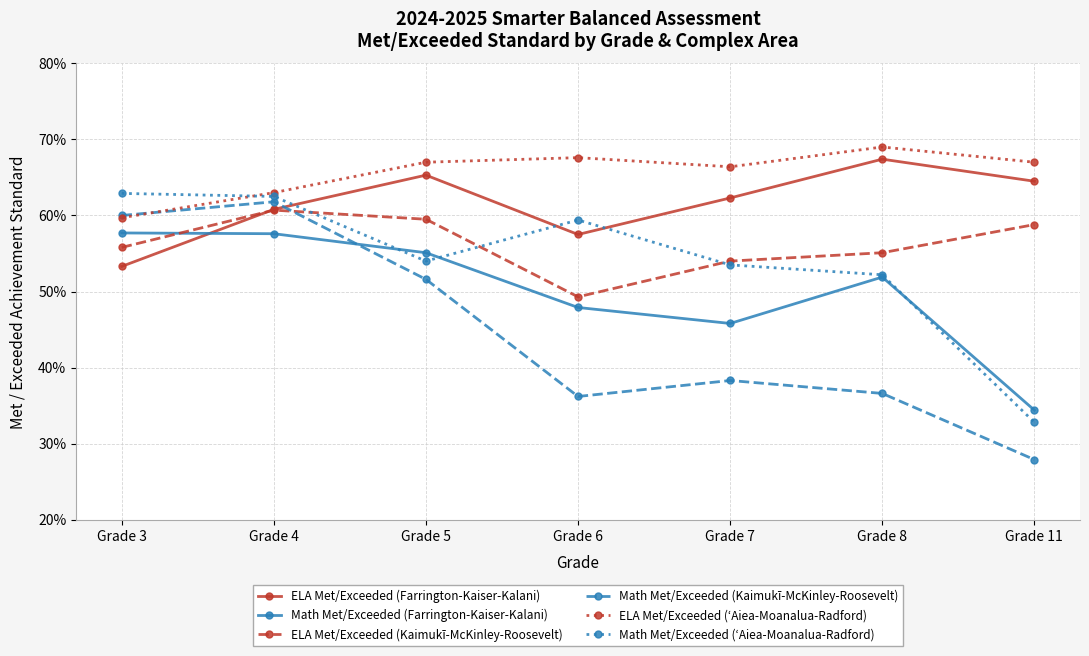

What are all the series names shown in the legend?

ELA Met/Exceeded (Farrington-Kaiser-Kalani), Math Met/Exceeded (Farrington-Kaiser-Kalani), ELA Met/Exceeded (Kaimukī-McKinley-Roosevelt), Math Met/Exceeded (Kaimukī-McKinley-Roosevelt), ELA Met/Exceeded (ʻAiea-Moanalua-Radford), Math Met/Exceeded (ʻAiea-Moanalua-Radford)